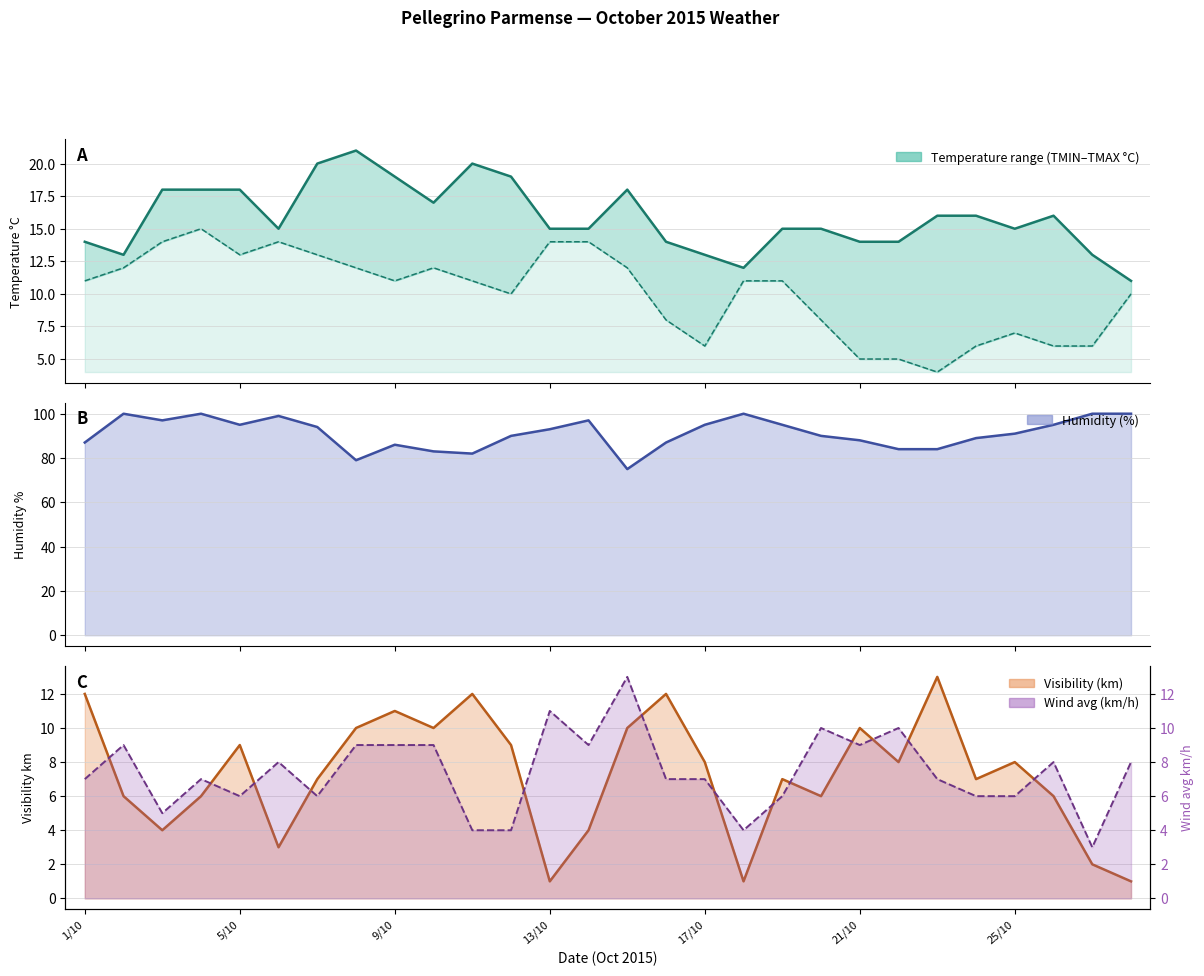

Count the number of data series in this chart.

5